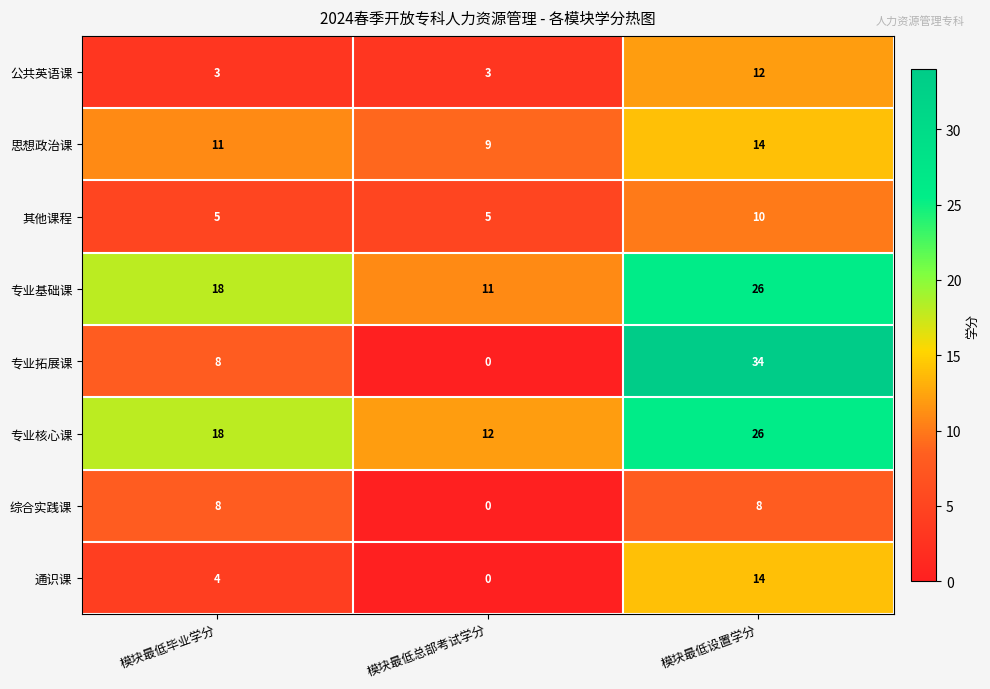

Which series has the widest spread of values?

专业拓展课